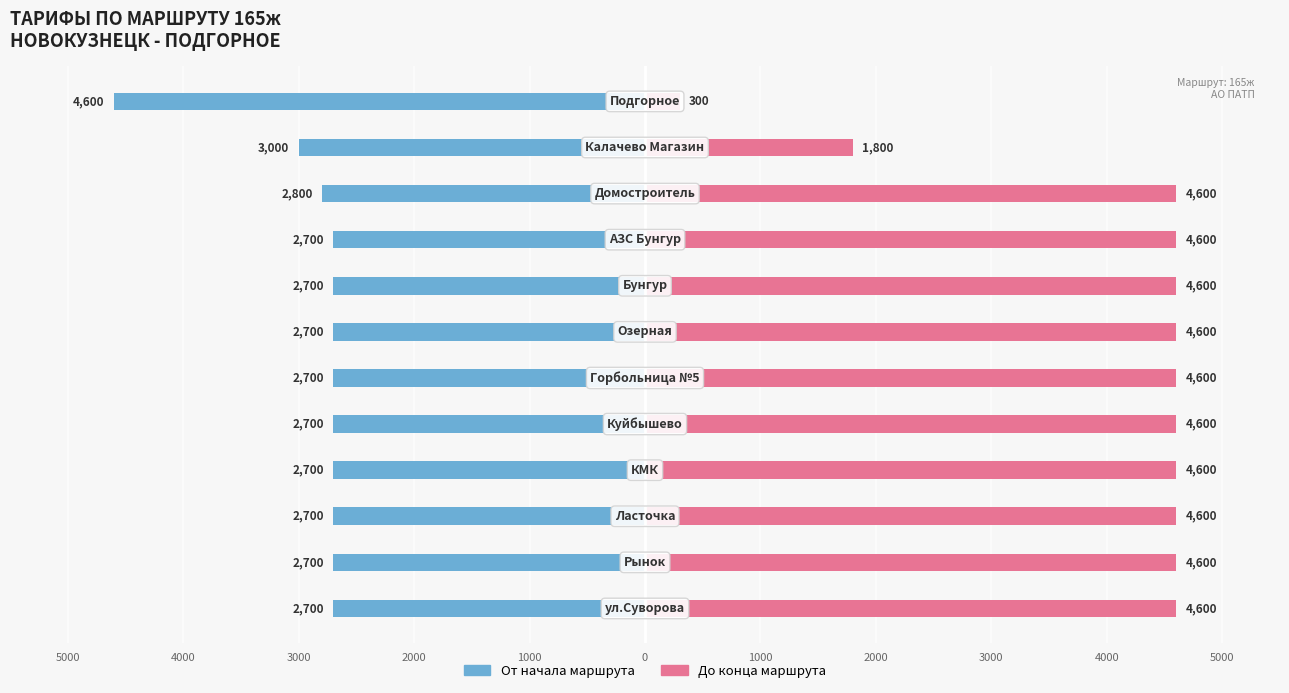

Reading left to right, transcribe all the data shown in this chart.

От начала маршрута: 2700	2700	2700	2700	2700	2700	2700	2700	2700	2800	3000	4600
До конца маршрута: 4600	4600	4600	4600	4600	4600	4600	4600	4600	4600	1800	300